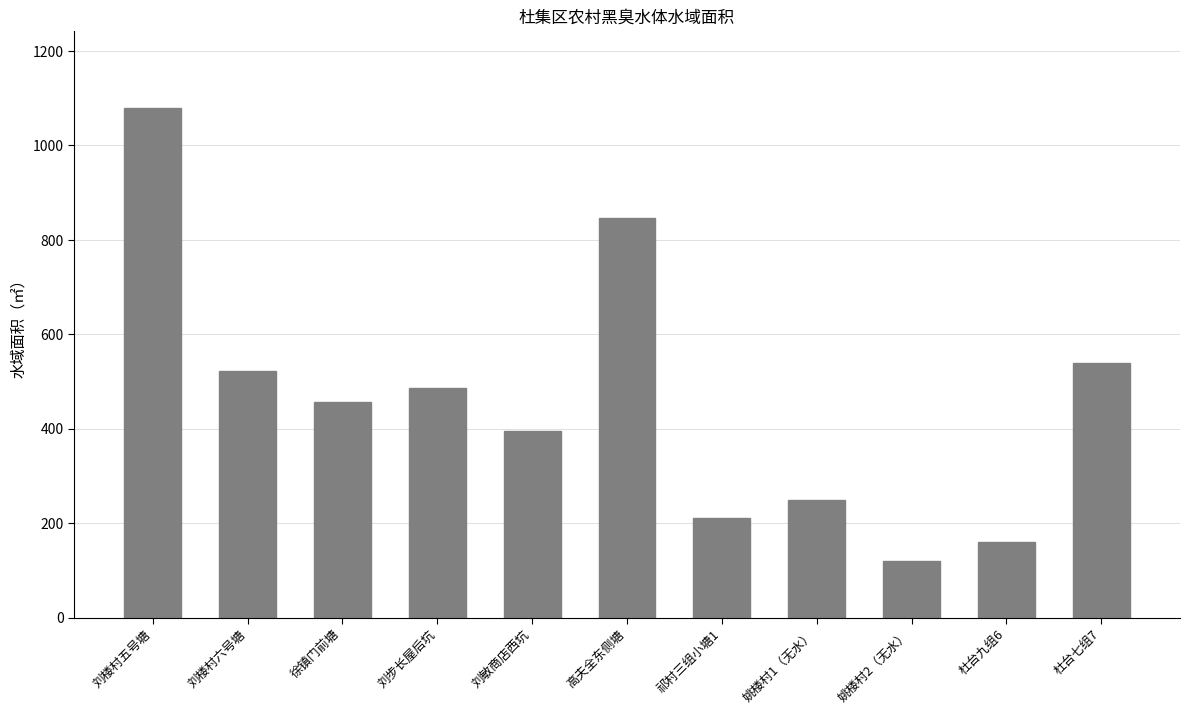

What is the sum of all values?

5065.6